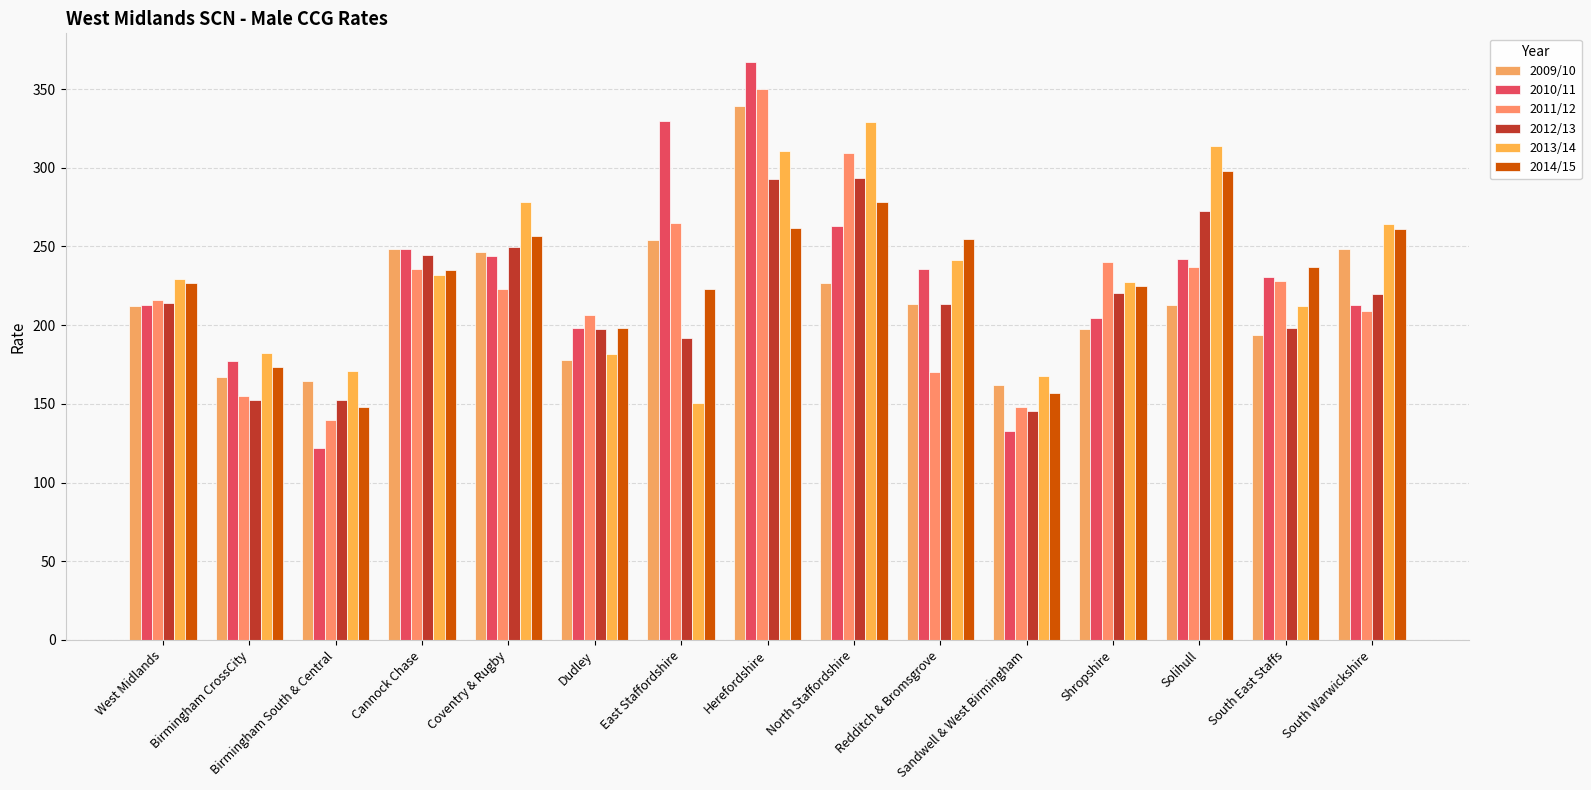

The 2009/10 series shows 76.3 at Birmingham South & Central. True or false?

False